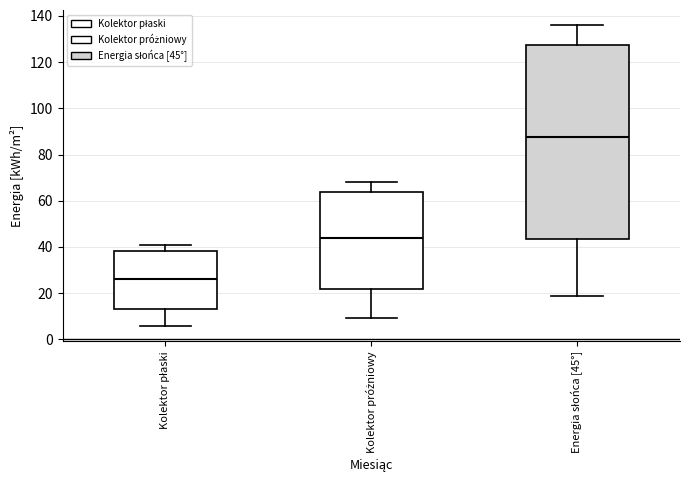

Reading left to right, read every box against the y-axis: the position of its median line, the range the box covers, and the ends of its whiskers. The values are not printed on the chart, so give them approximately, as read against the axis.

Kolektor płaski: median 26, box 14 to 38, whiskers 6 to 40
Kolektor próżniowy: median 44, box 22 to 64, whiskers 10 to 68
Energia słońca [45°]: median 88, box 44 to 128, whiskers 20 to 136